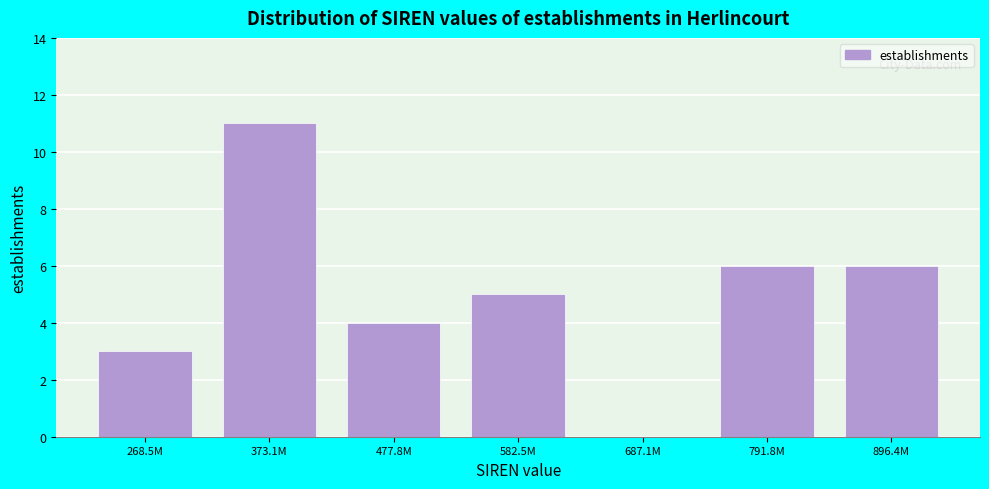

Reading left to right, transcribe all the data shown in this chart.

268.5M=3	373.1M=11	477.8M=4	582.5M=5	687.1M=0	791.8M=6	896.4M=6